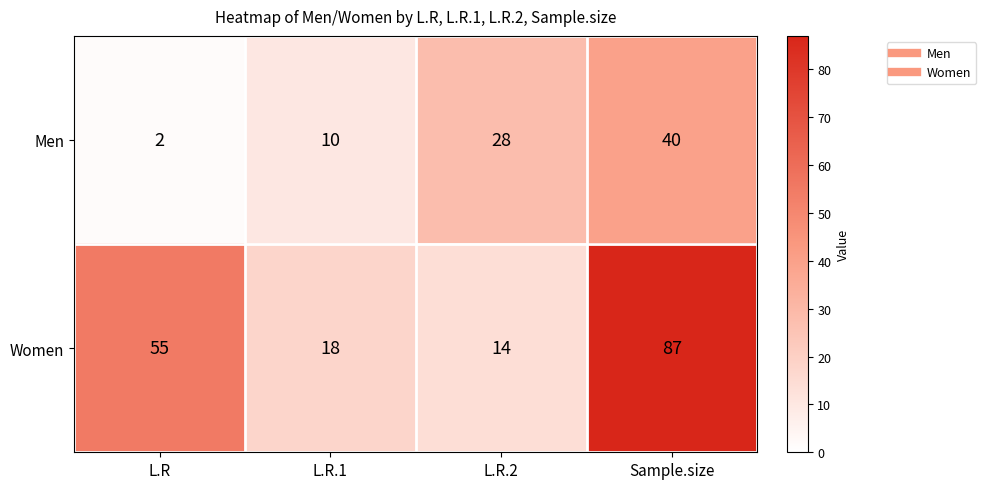

Is it true that Men equals 28 at L.R.2?

True